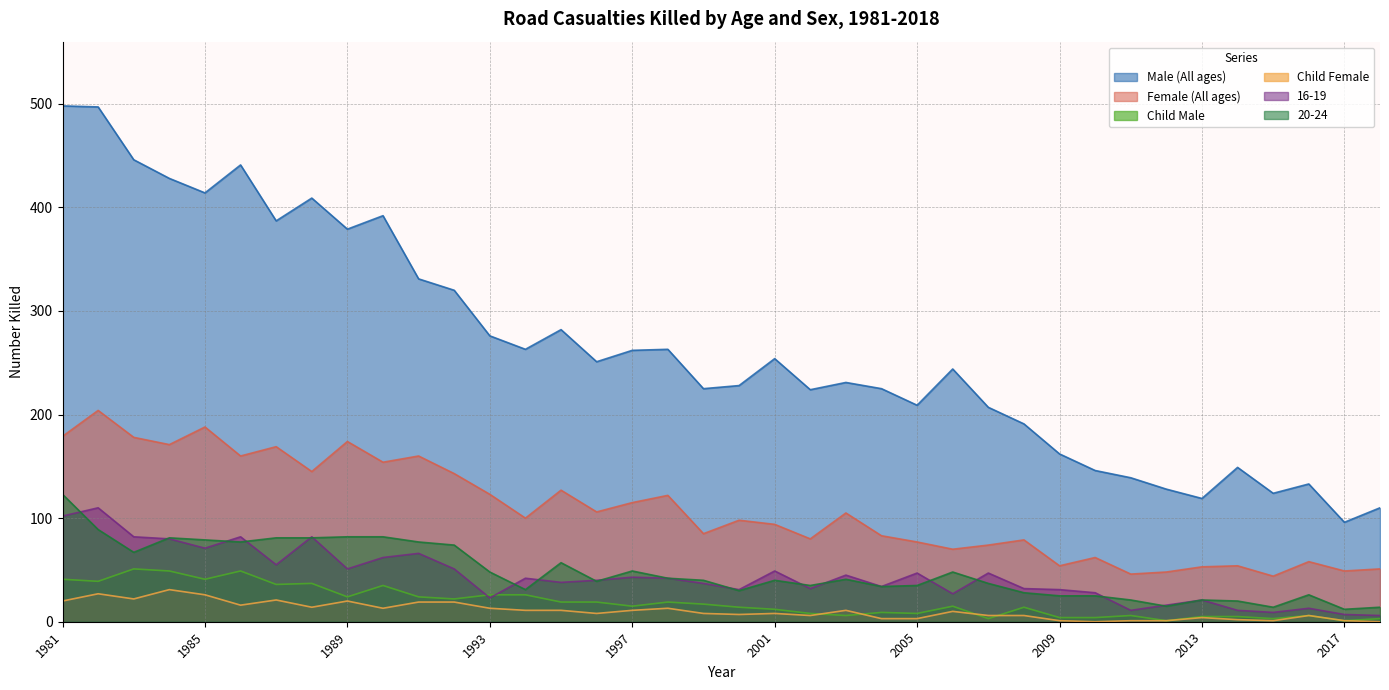

True or false: Female (All ages) has more than 1 points higher than both neighbors.

True